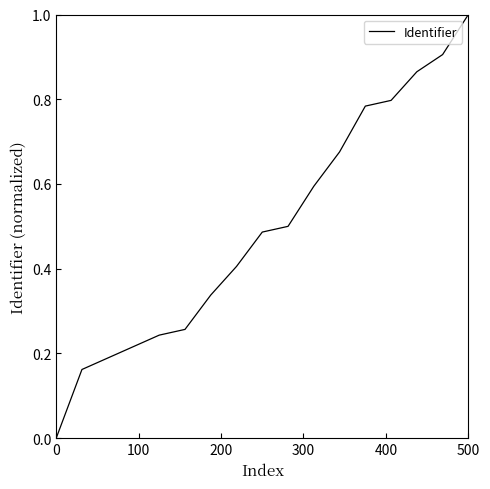

What is the maximum value shown in the chart?

1.0